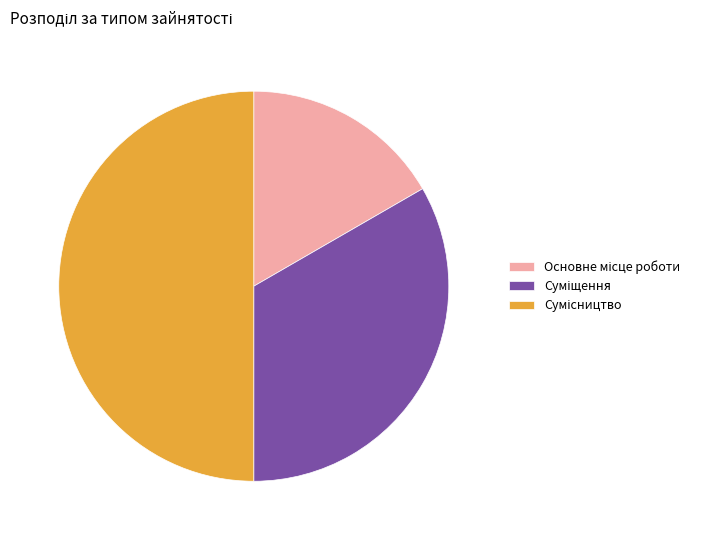

To the nearest percent, what is the average slice percentage?

33%